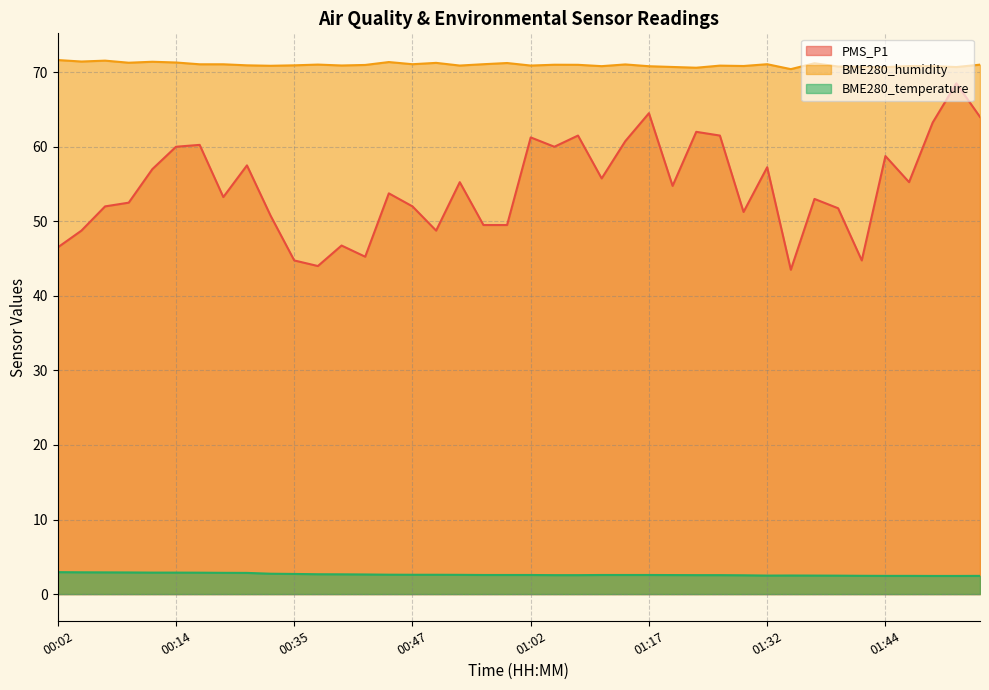

At which label is PMS_P1 closest to 56?

01:09